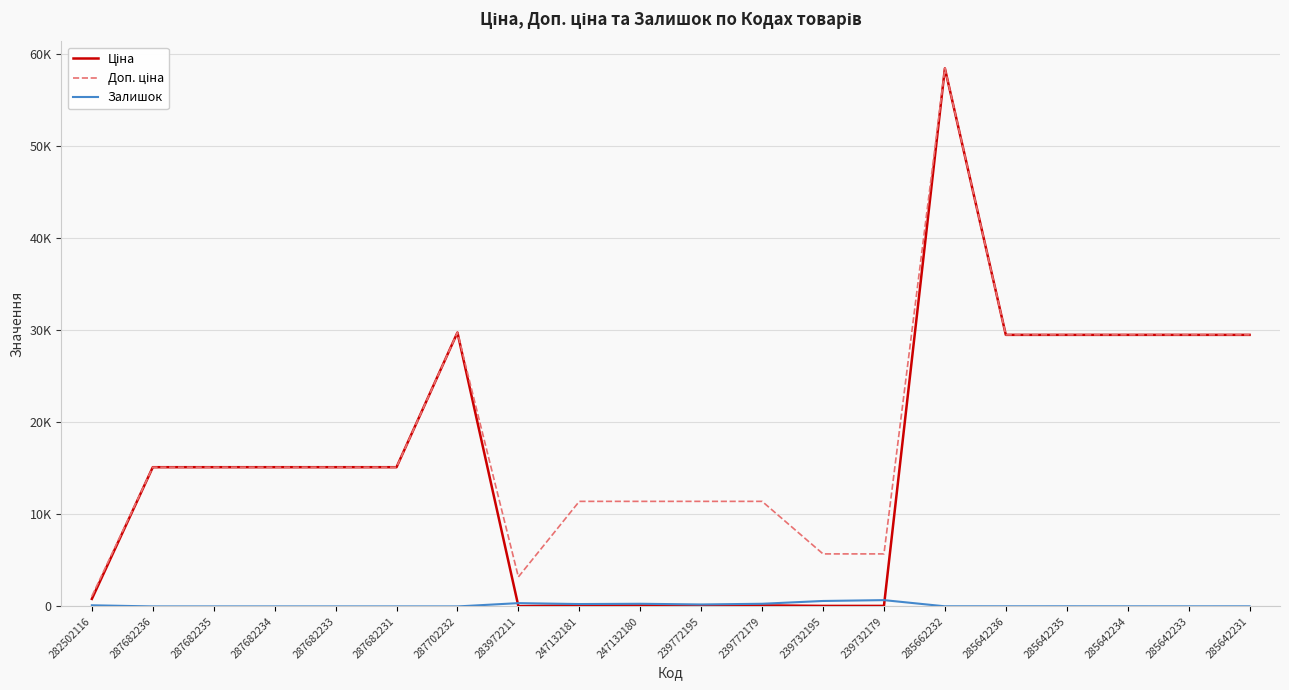

The value of Залишок at 285642236 is 5.3. True or false?

False